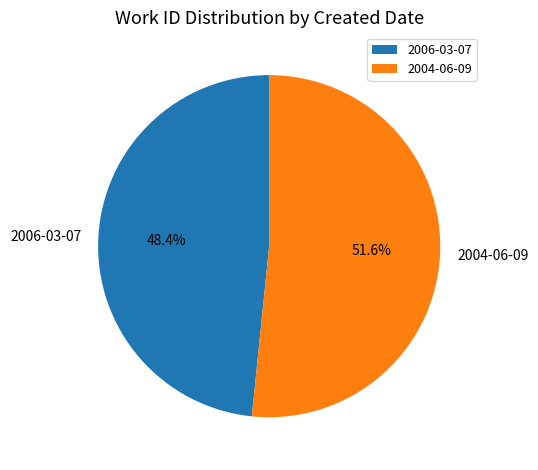

What is the ratio of the value at 2004-06-09 to the value at 2006-03-07?

1.1